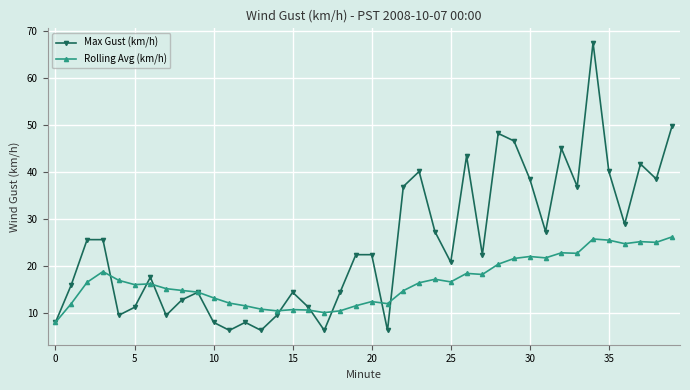

At how many categories does at least one series exceed 32?

13